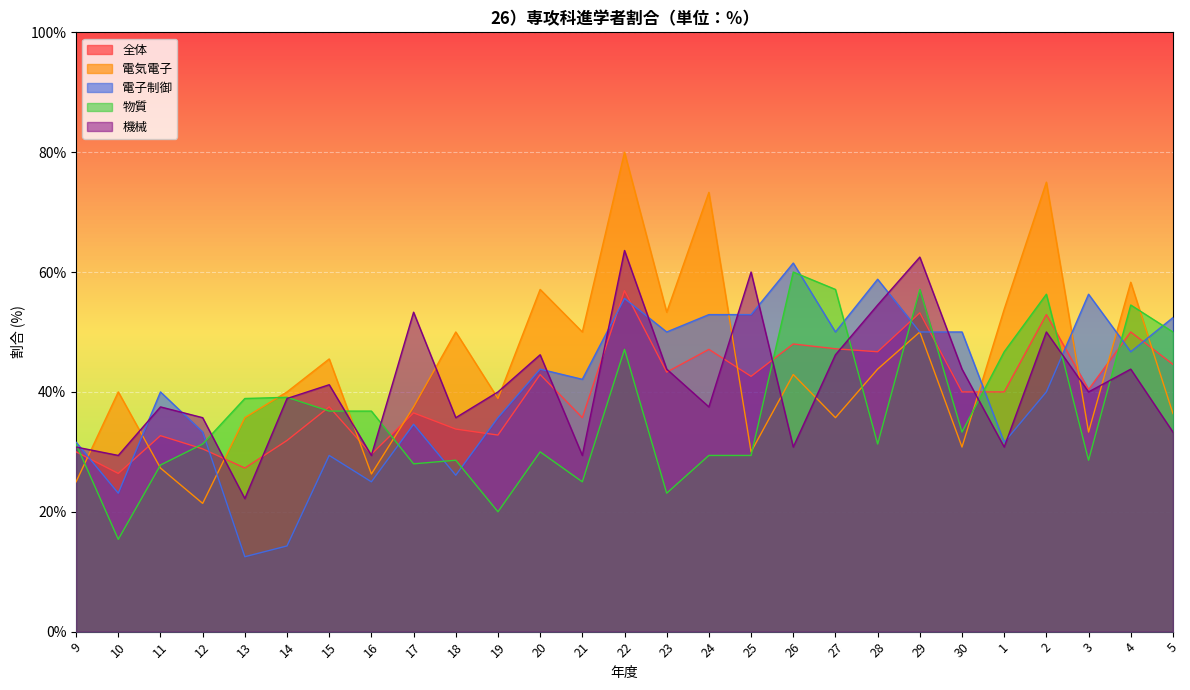

List the series in order of their peak value, highest first.

電気電子, 機械, 電子制御, 物質, 全体